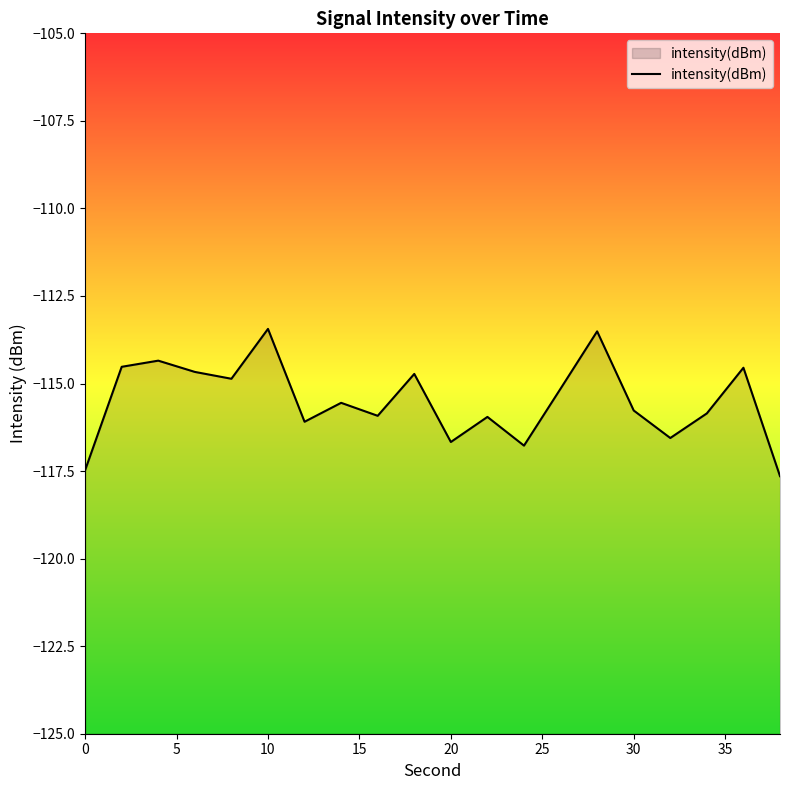

What is the minimum value shown in the chart?

-117.6